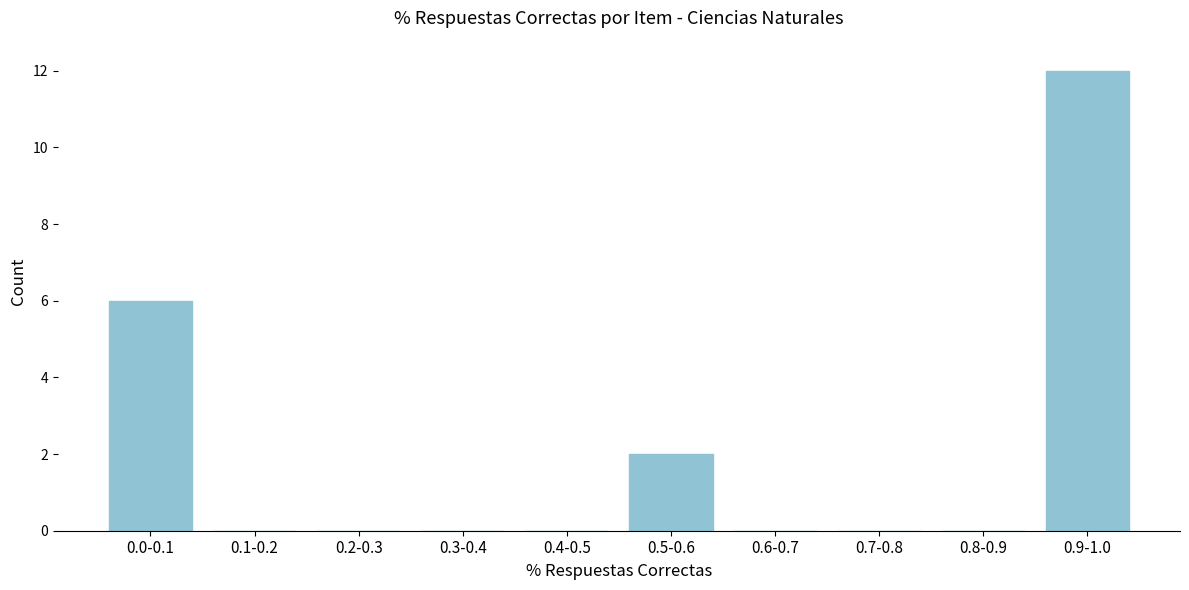

Reading left to right, transcribe all the data shown in this chart.

0.0-0.1=6	0.1-0.2=0	0.2-0.3=0	0.3-0.4=0	0.4-0.5=0	0.5-0.6=2	0.6-0.7=0	0.7-0.8=0	0.8-0.9=0	0.9-1.0=12